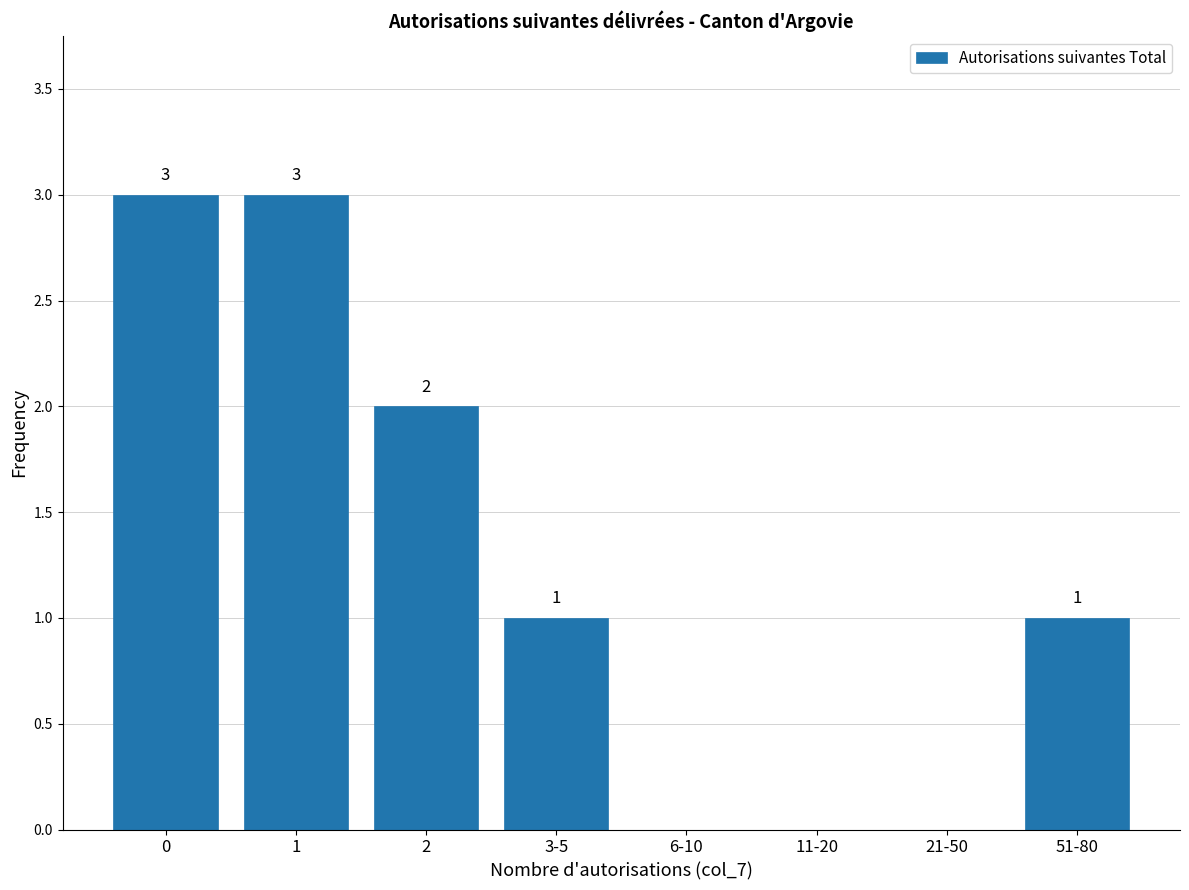

Reading right to left, extract all data points from this chart.

51-80=1	21-50=0	11-20=0	6-10=0	3-5=1	2=2	1=3	0=3